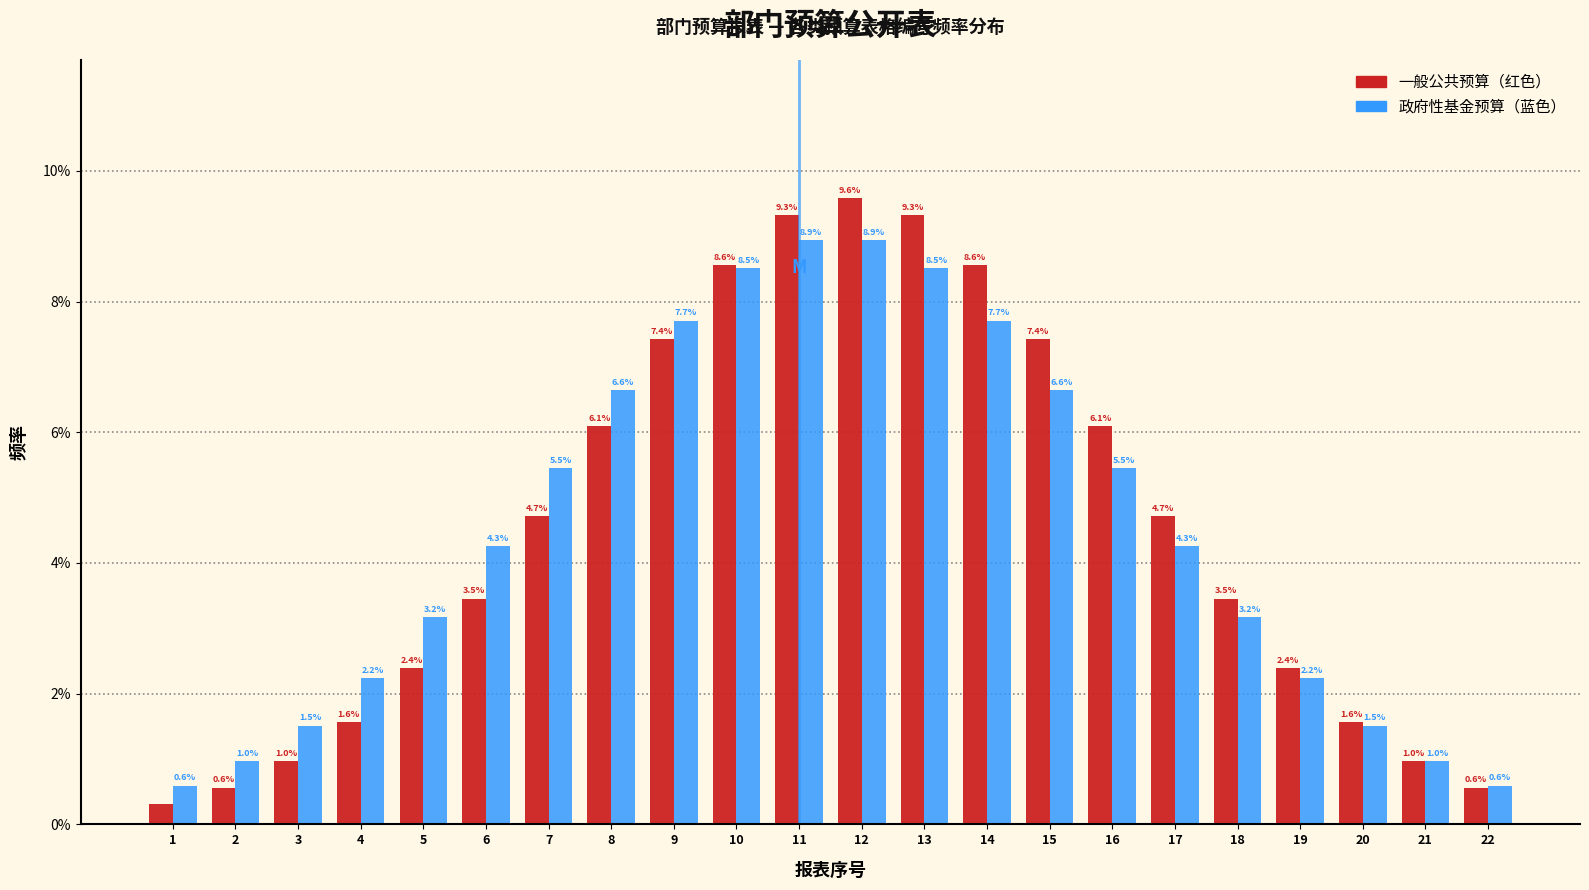

What is the difference between the highest and lowest values at 13?

0.8